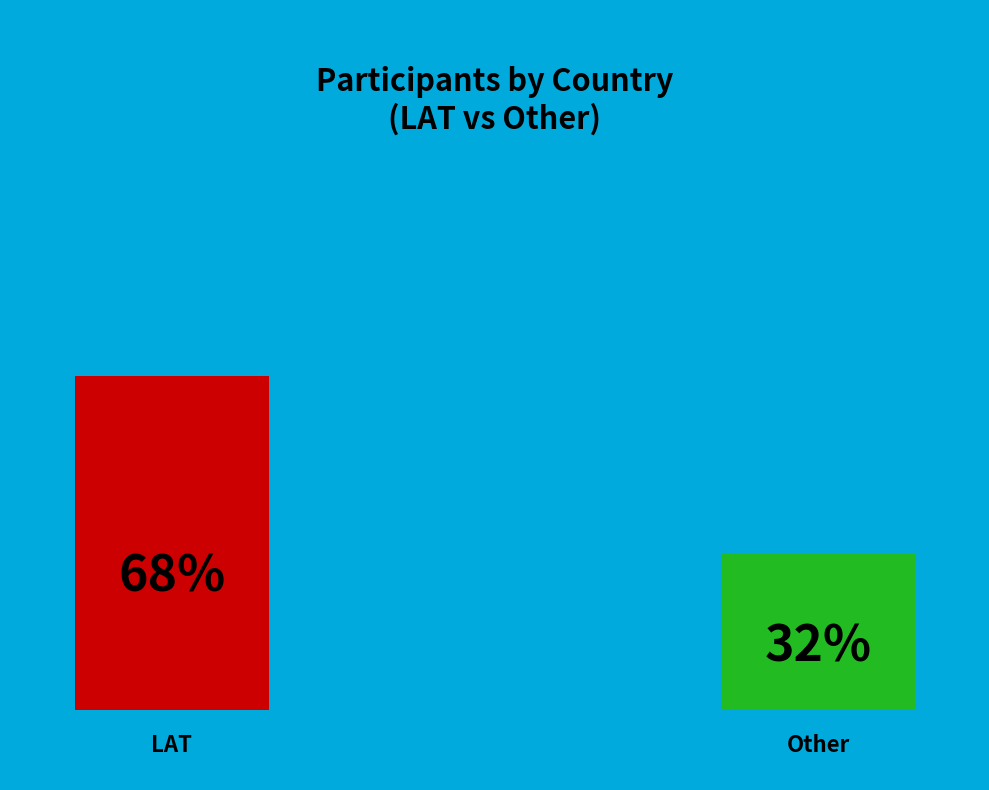

The Other slice represents 32% of the pie. True or false?

True